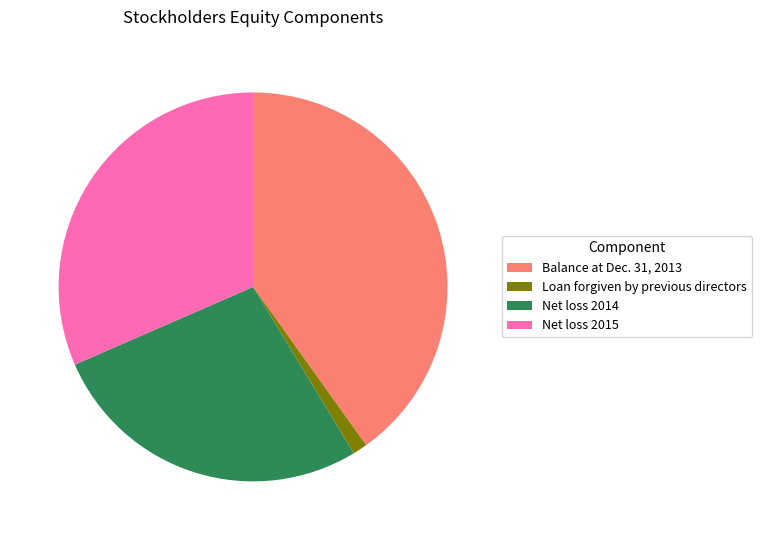

Is the sum of Loan forgiven by previous directors and Net loss 2014 greater than half?

No